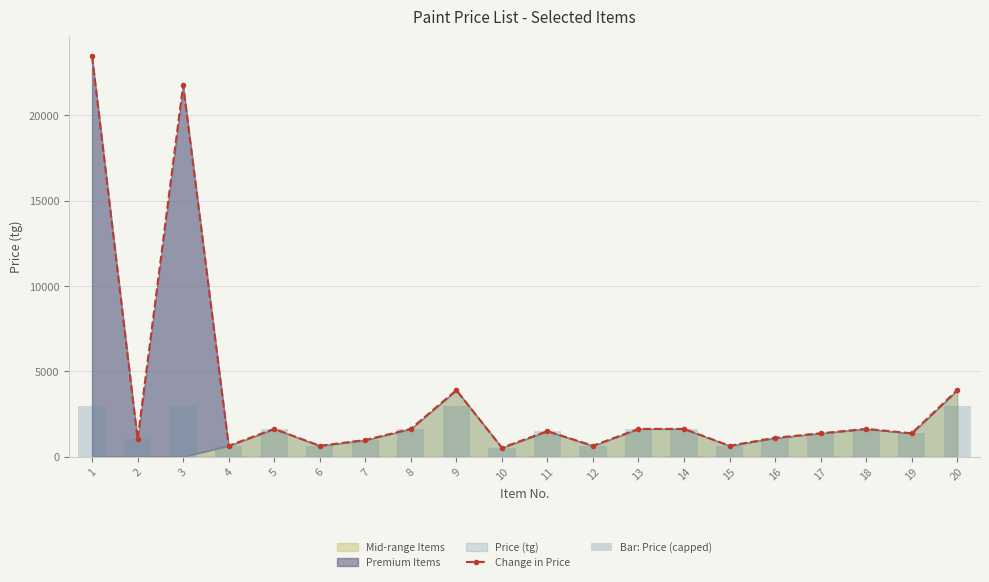

Is it true that Change in Price equals 2319 at 18?

False